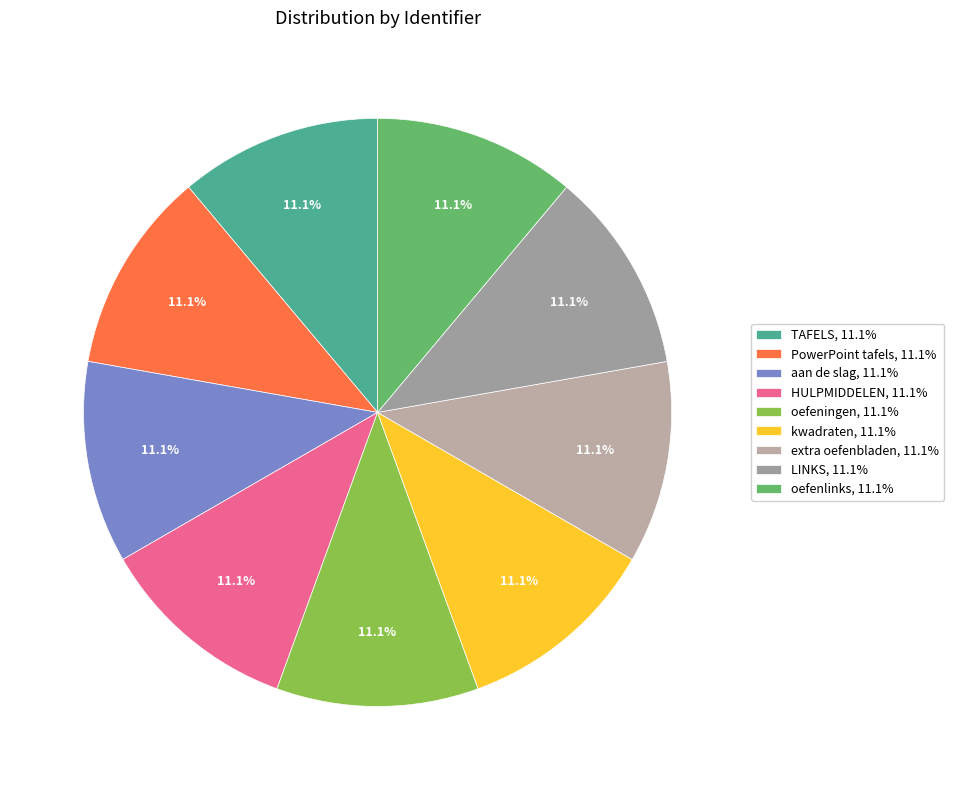

Approximately how many times larger is the value at kwadraten compared to LINKS?

1.0